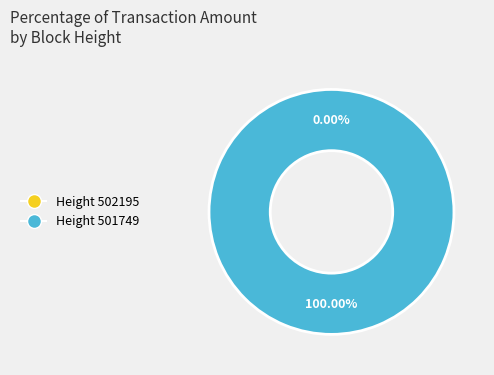

Does 502195 represent more than half of the total?

No